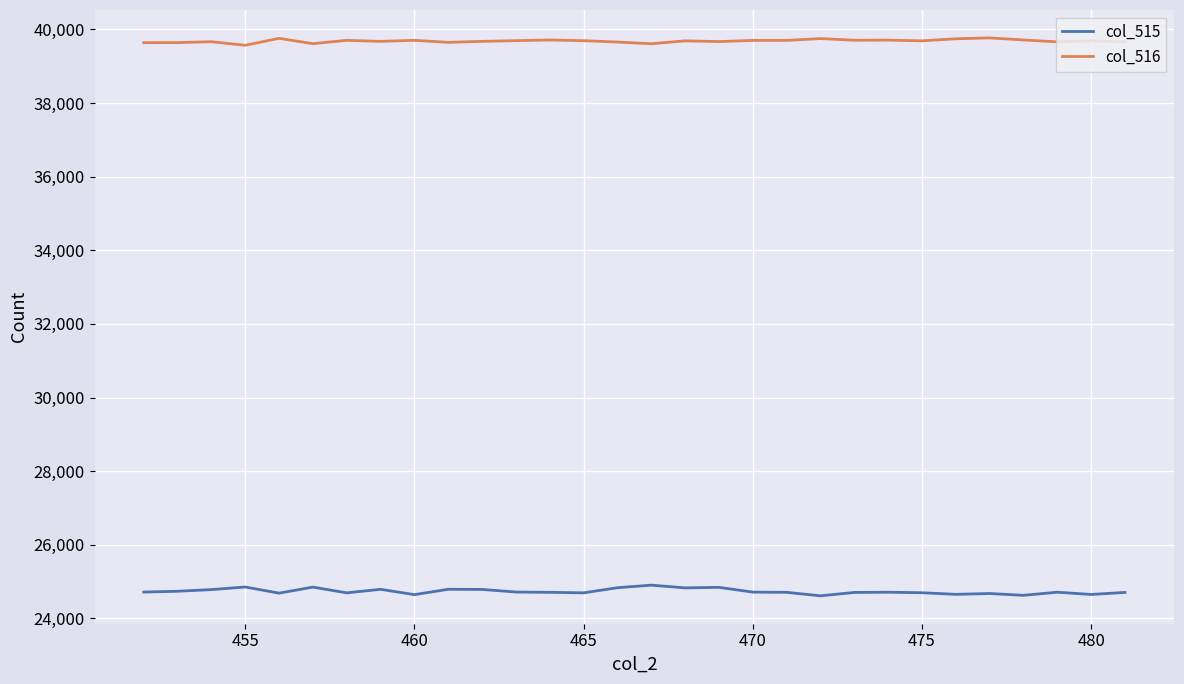

List the series in order of their overall mean, highest first.

col_516, col_515